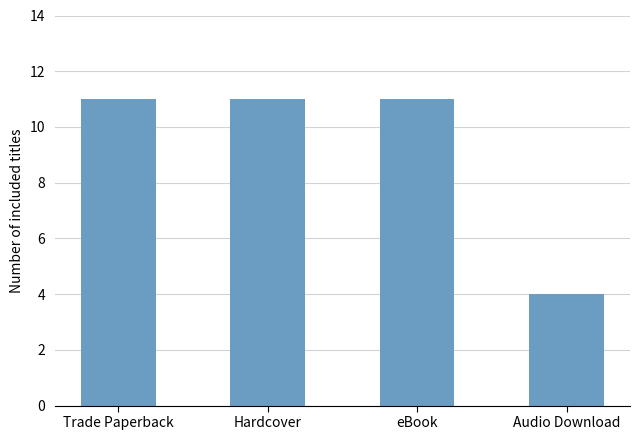

The chart shows a value of 7 at Trade Paperback. True or false?

False